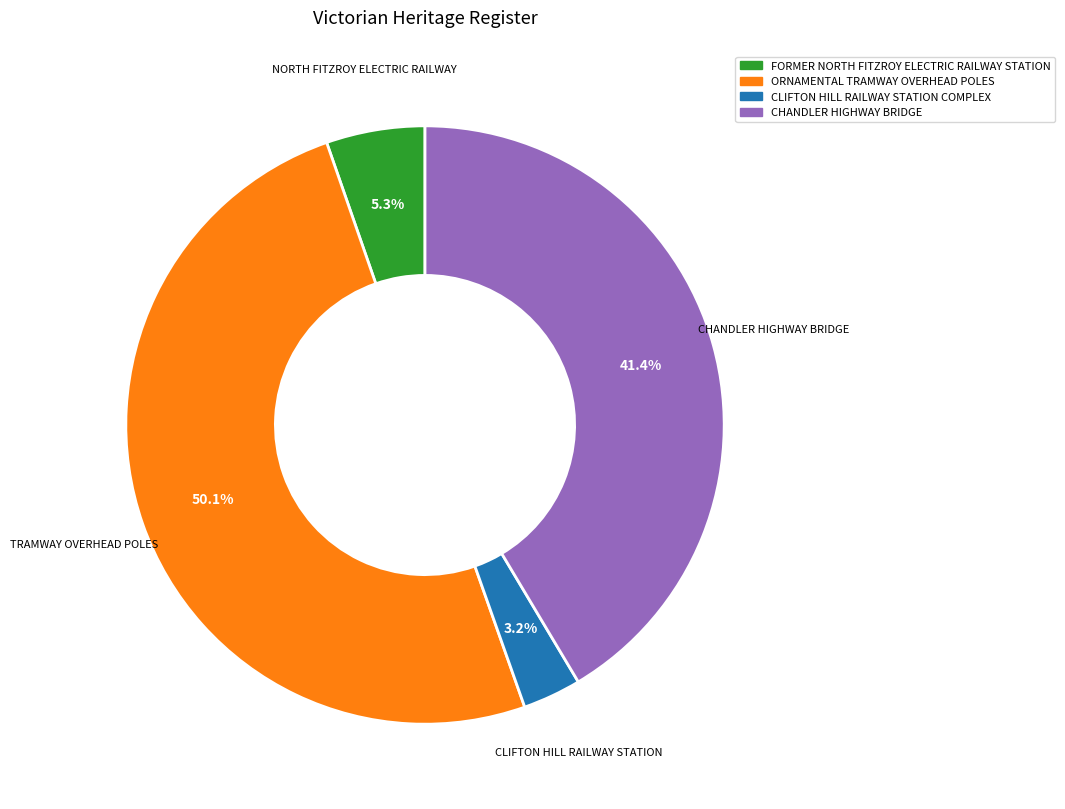

Which slice is the largest?

ORNAMENTAL TRAMWAY OVERHEAD POLES